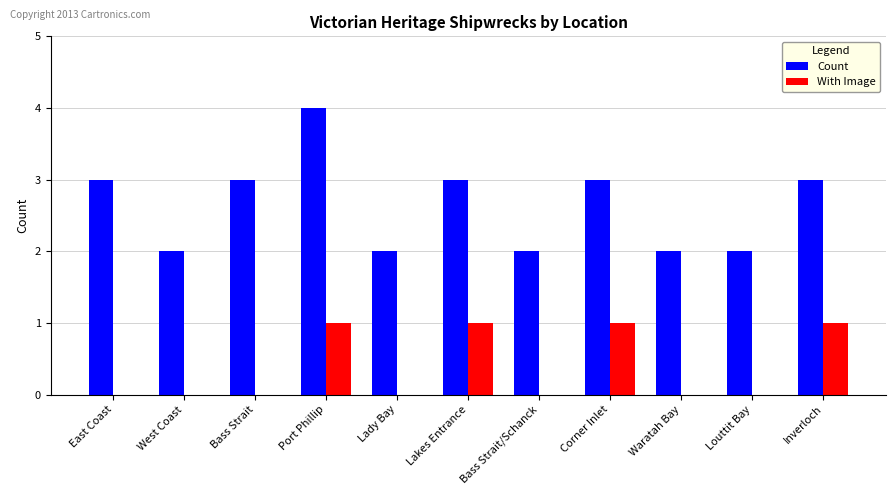

What is the maximum value for Count?

4